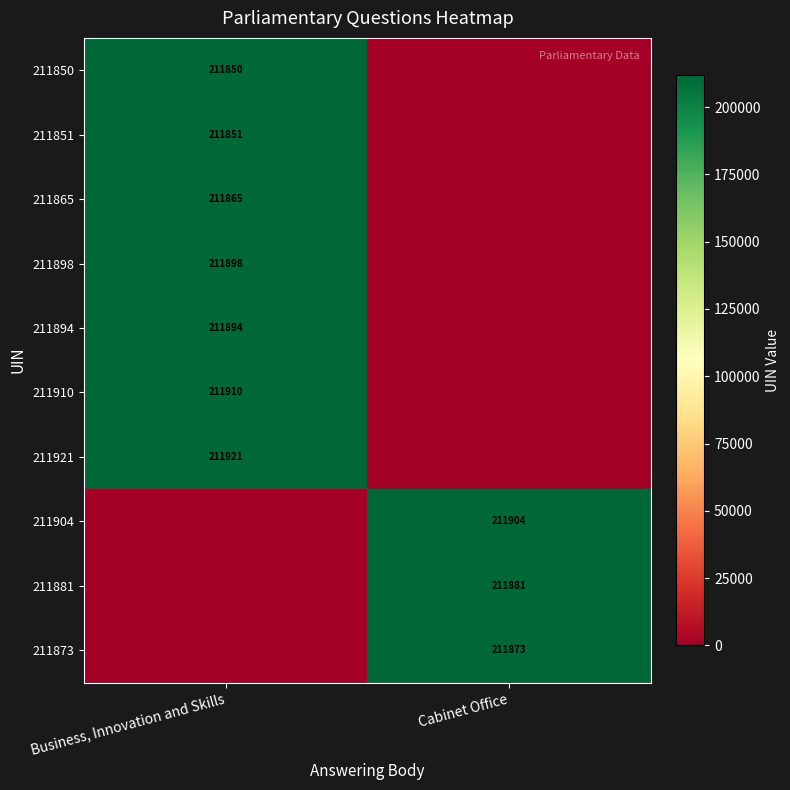

Is it true that 211850 equals 366598 at Business, Innovation and Skills?

False